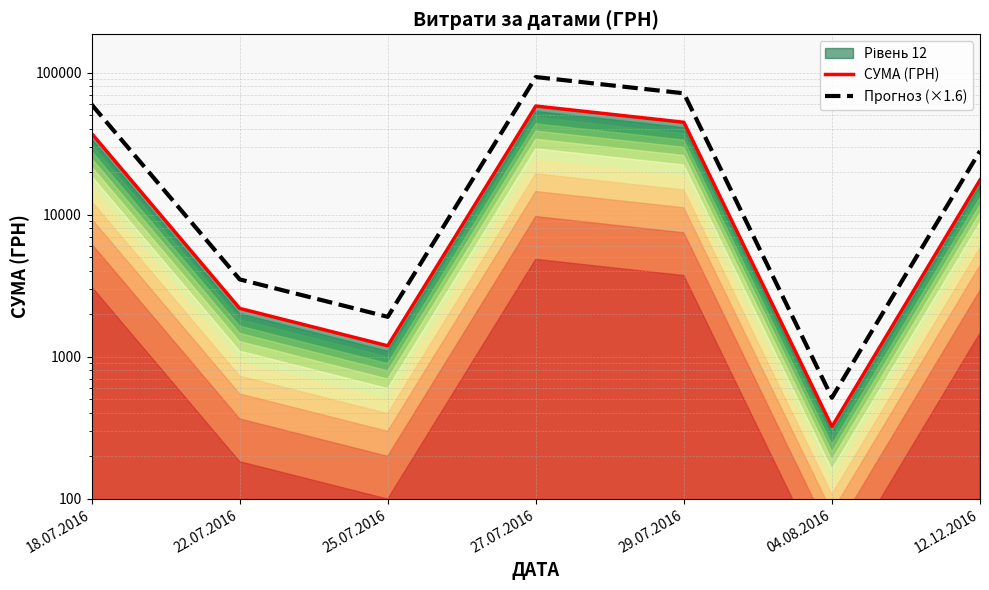

In Прогноз (×1.6), how many points are lower than both neighbors (excluding endpoints)?

2